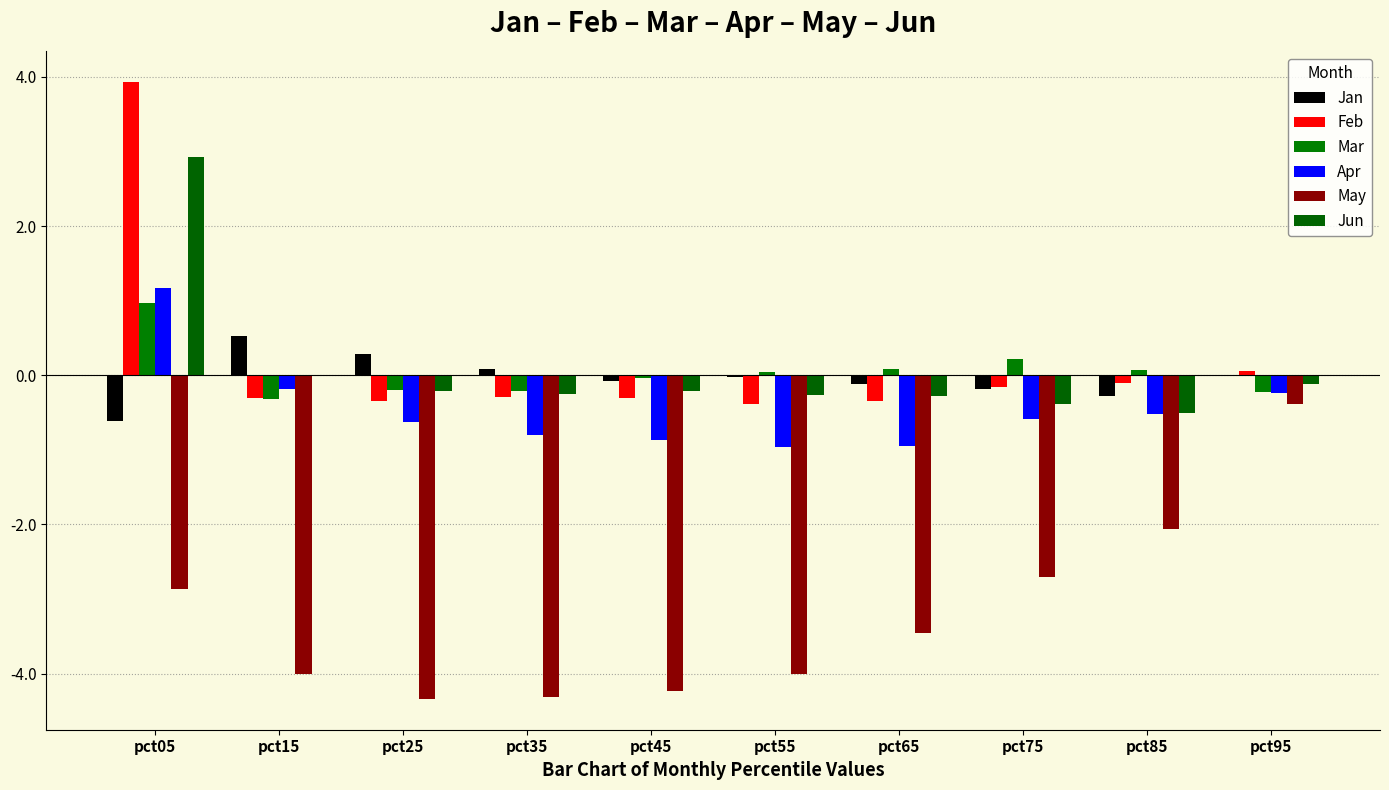

At how many categories does at least one series exceed 2?

1